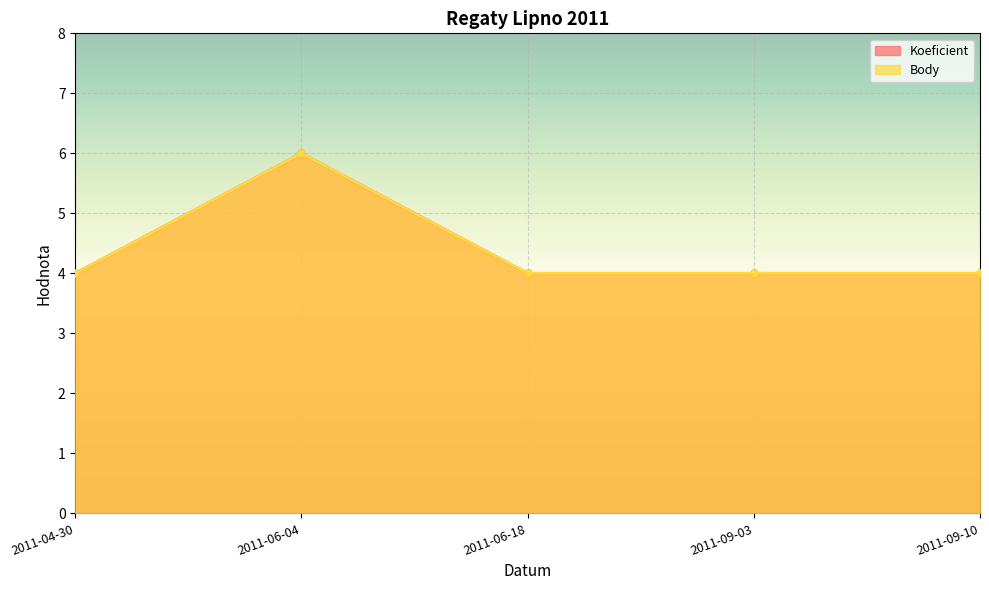

True or false: Koeficient and Body cross at least once.

False